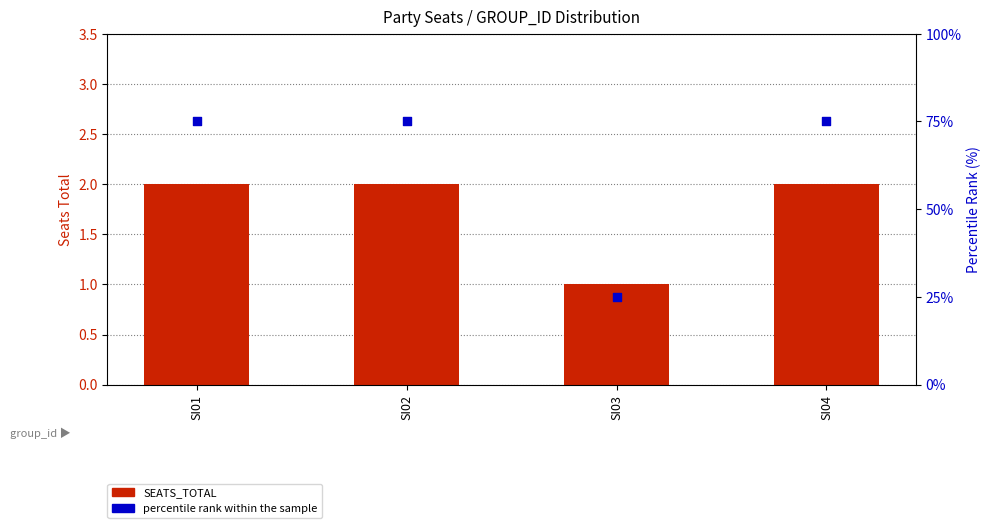

What is the total value across all series at SI03?

26